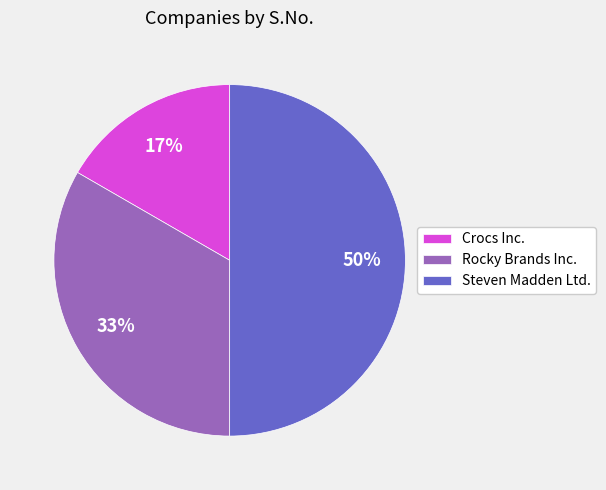

How many slices are in this pie chart?

3